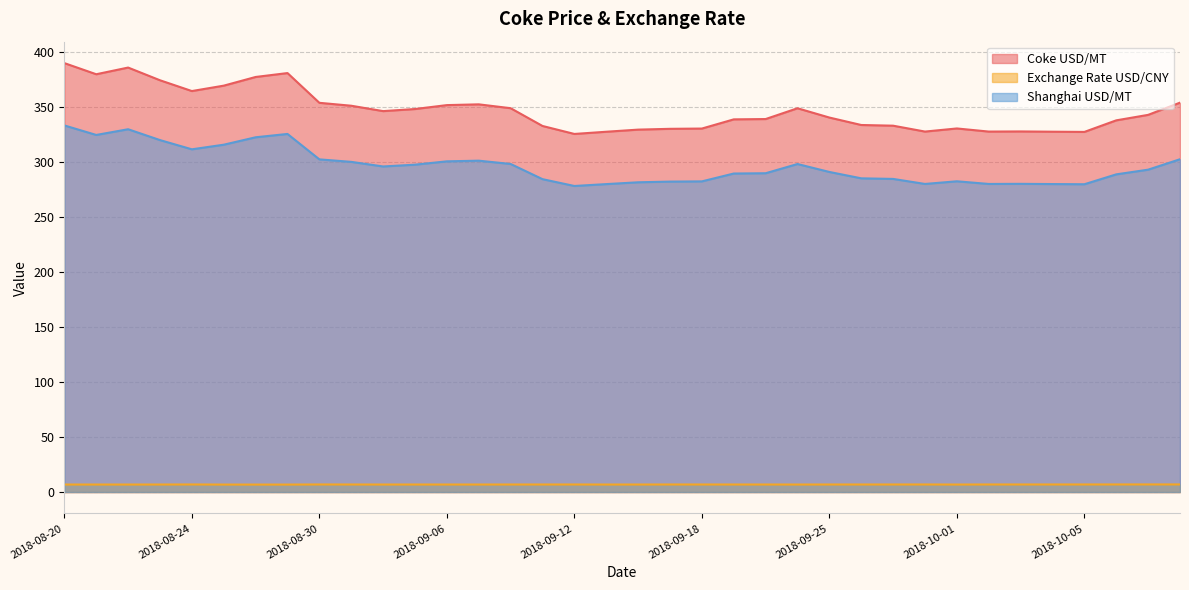

What is the maximum value for Coke USD/MT?

390.0